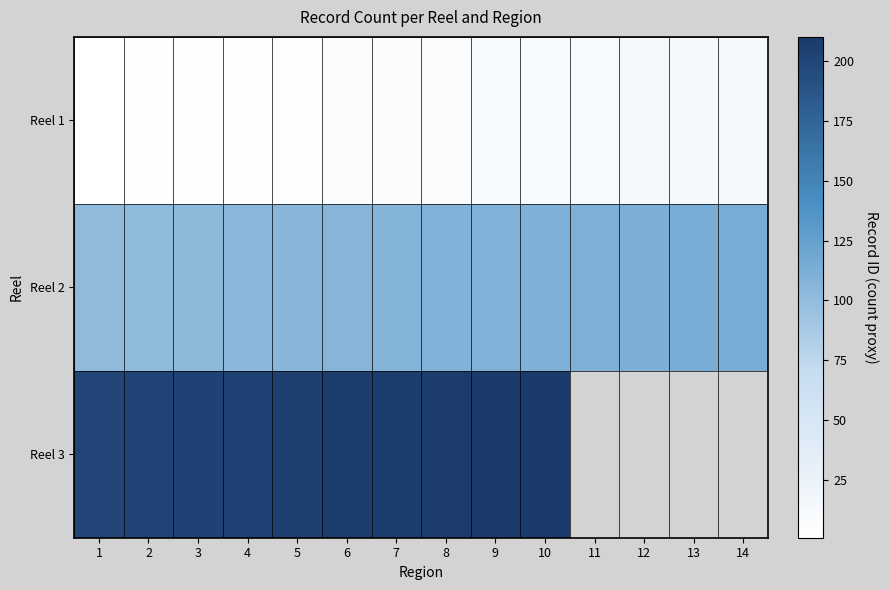

Where does the Reel 2 series first go above 108?

9